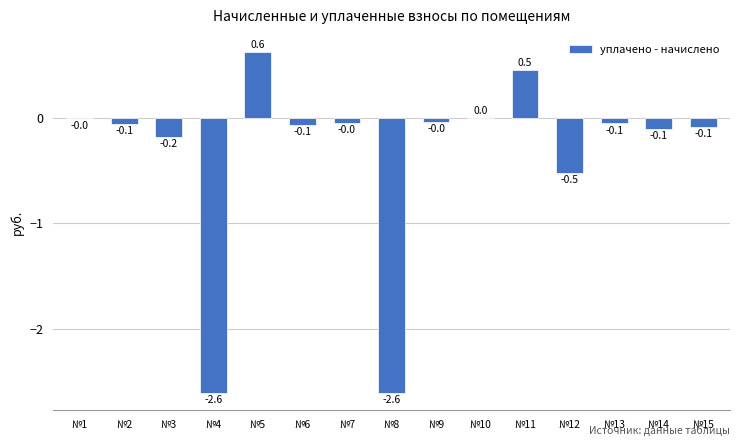

What is the sum of all values?

-5.3